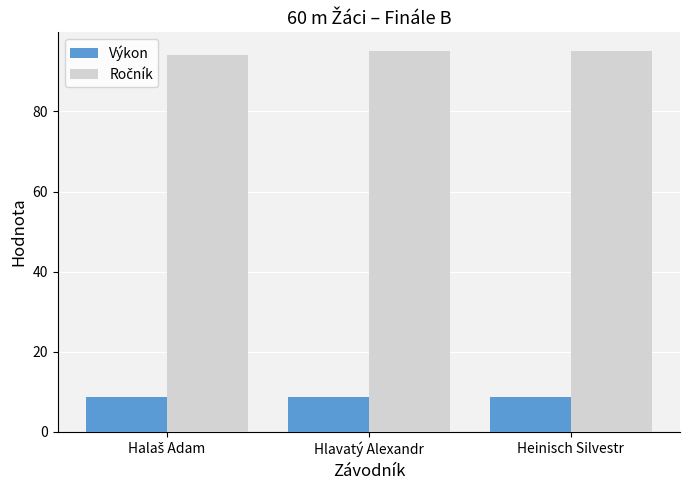

What value does the Výkon series have at Heinisch Silvestr?

8.7